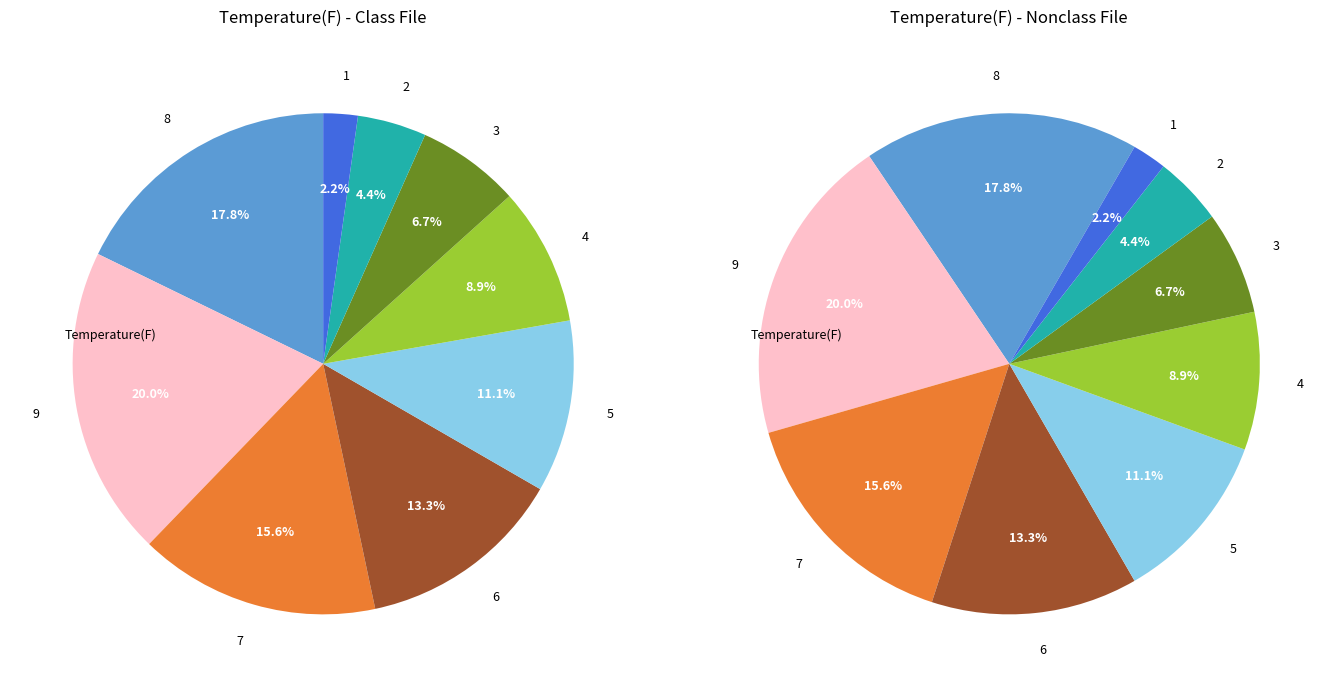

True or false: 5 accounts for 11% of the total.

True